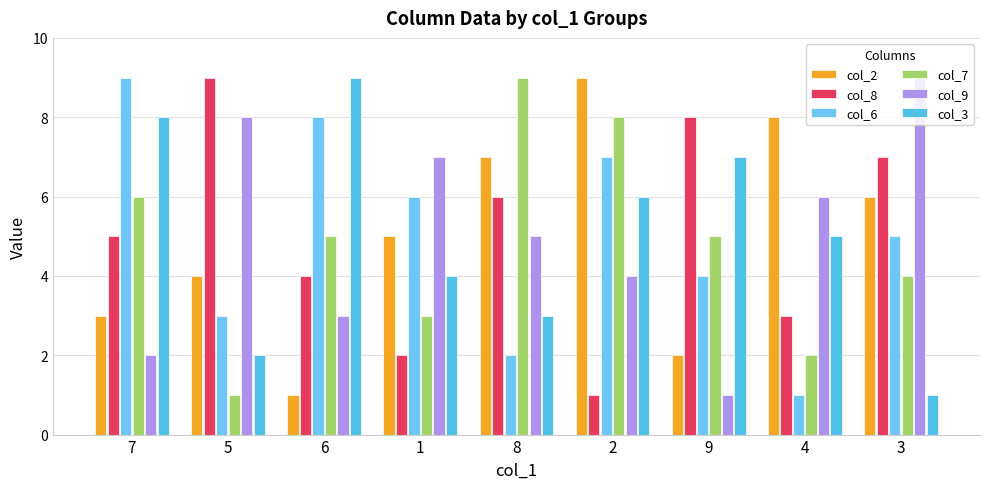

What are all the series names shown in the legend?

col_2, col_8, col_6, col_7, col_9, col_3